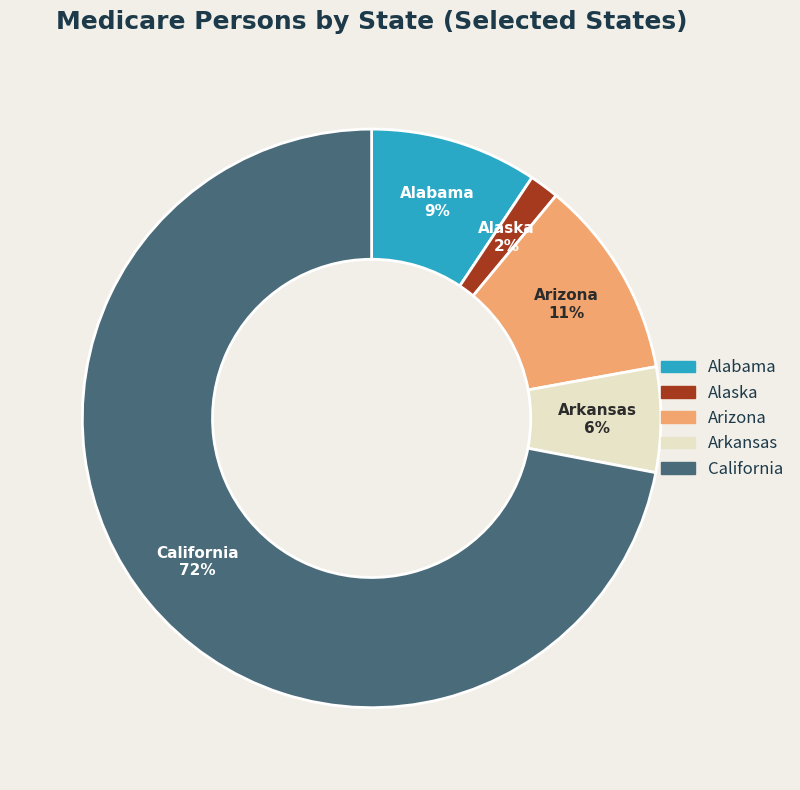

Count the number of slices in the pie.

5